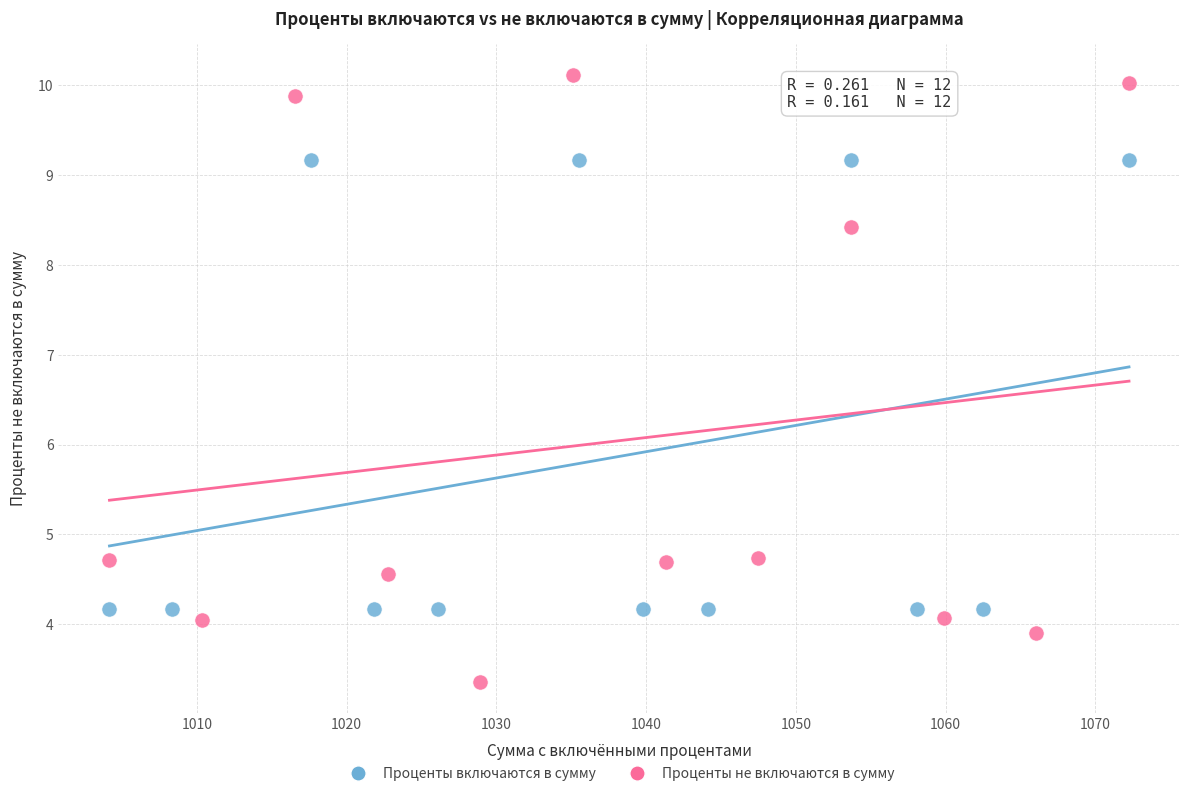

Which series has the largest Y range (max minus min)?

Проценты не включаются в сумму